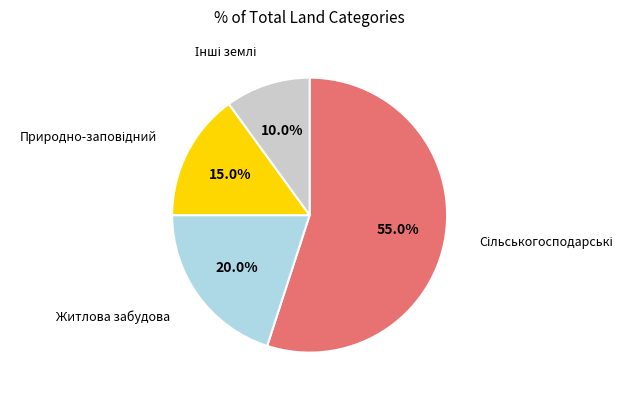

Is there a majority slice in this chart?

Yes